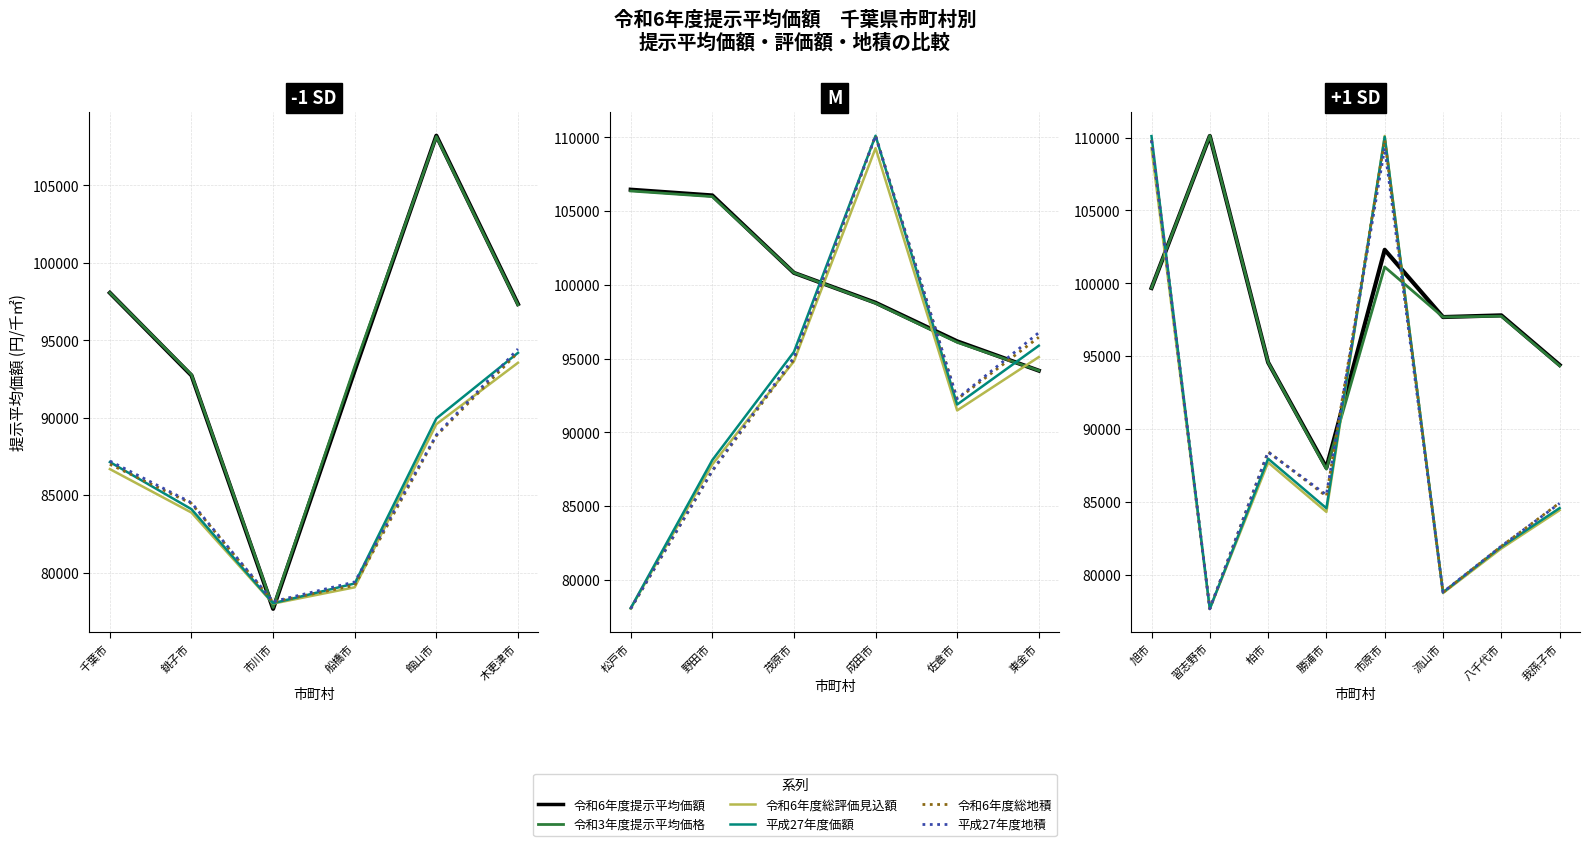

How many interior local valleys does the 令和3年度提示平均価格 series have?

2